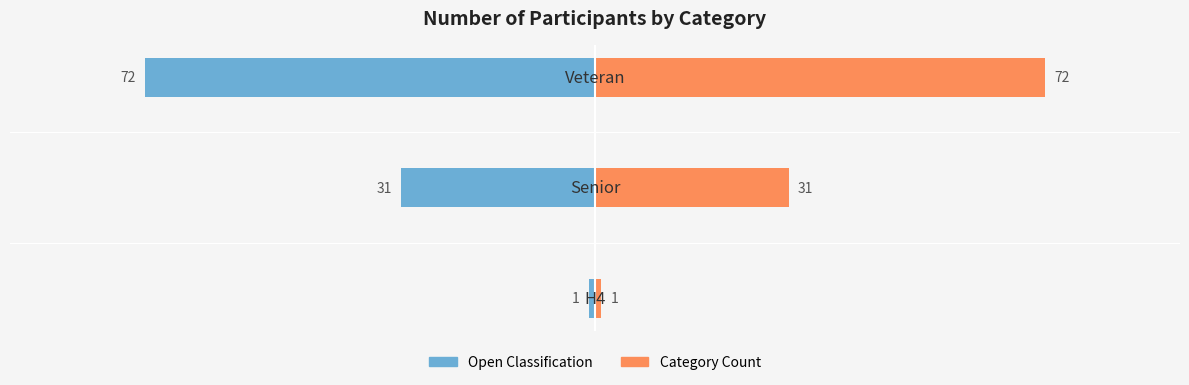

How many data points does each series have?

3